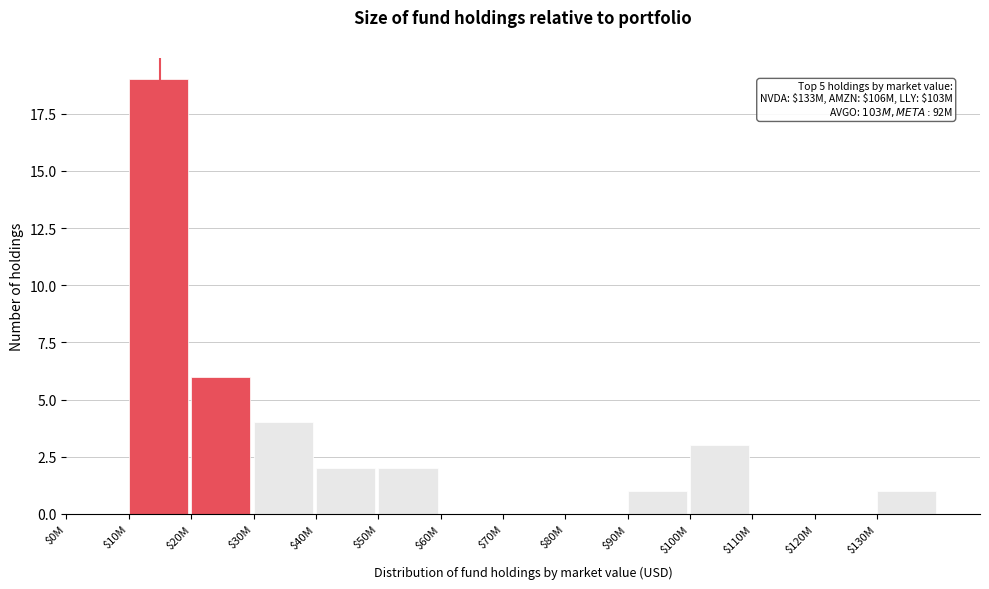

What is the maximum value shown in the chart?

19